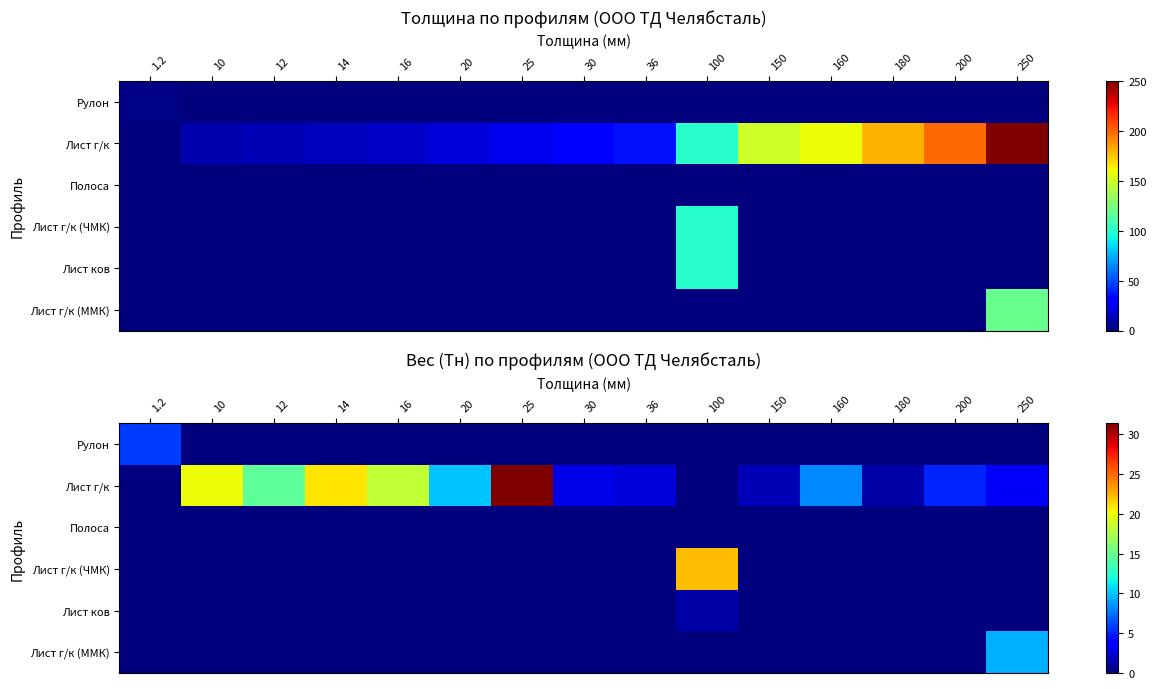

What is the total value across all series at 200?

5.1